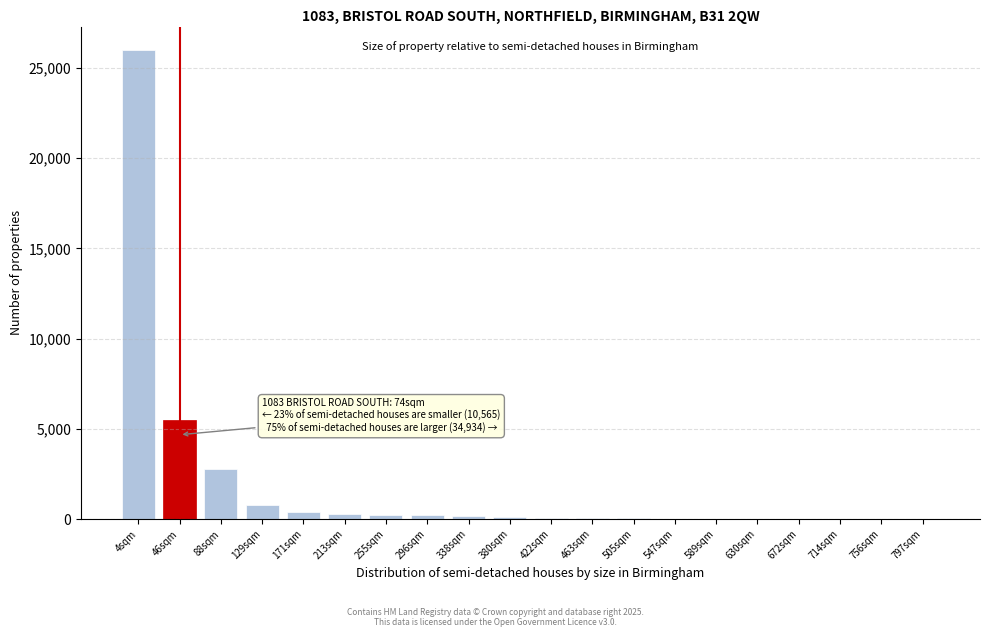

At which label is the value closest to 13001?

46sqm